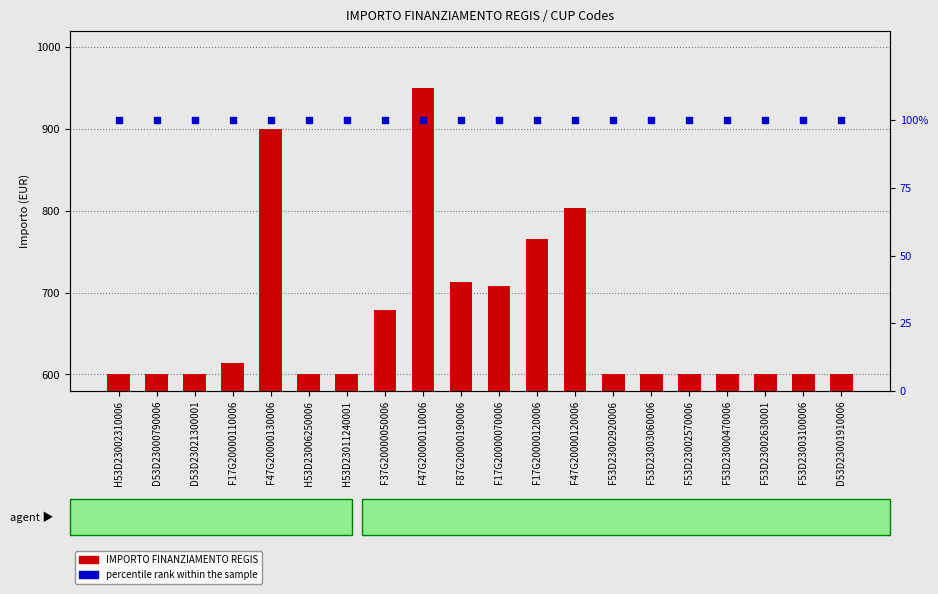

Which series has the largest total across all categories?

IMPORTO FINANZIAMENTO REGIS